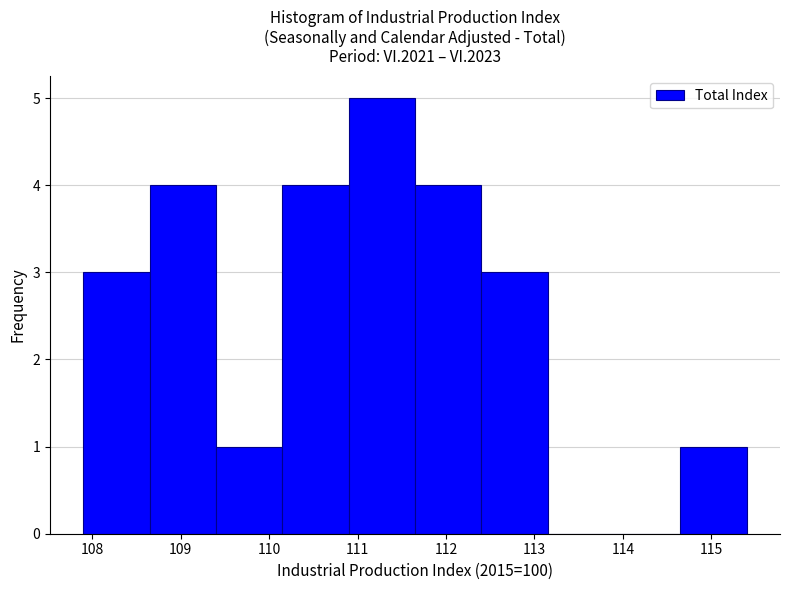

How tall is the bar that spans 114.65 to 115.40 on the x-axis? Neither the bar edges nor the heights are printed on the chart, so give them approximately, as read against the axes.

1